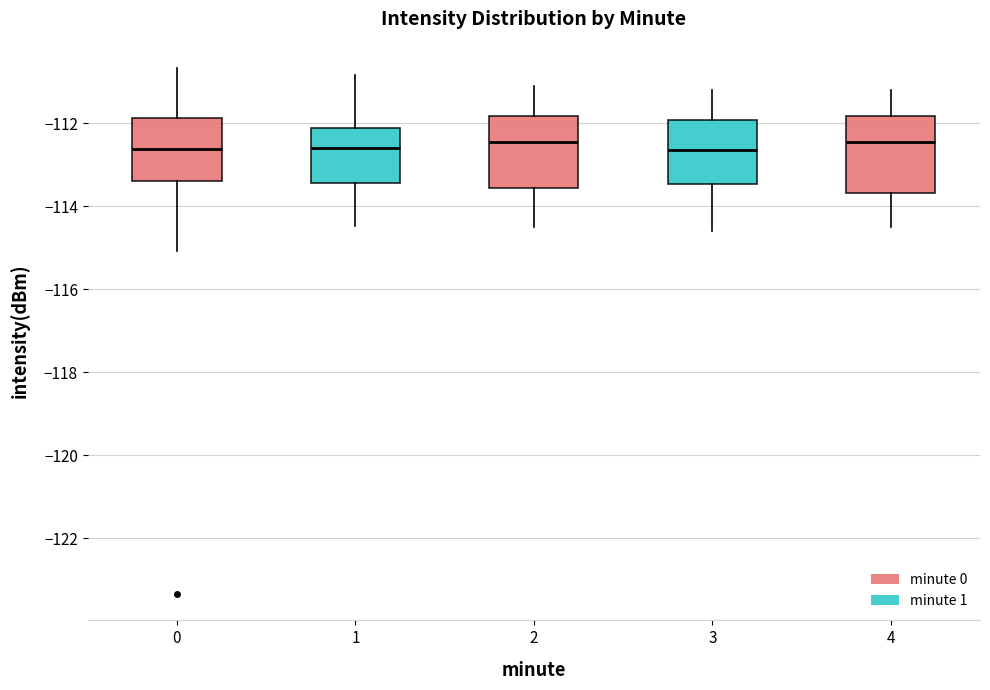

Reading left to right, read every box against the y-axis: the position of its median line, the range the box covers, and the ends of its whiskers. The values are not printed on the chart, so give them approximately, as read against the axis.

0: median -112.6, box -113.4 to -111.8, whiskers -115.0 to -110.6
1: median -112.6, box -113.4 to -112.2, whiskers -114.4 to -110.8
2: median -112.4, box -113.6 to -111.8, whiskers -114.4 to -111.0
3: median -112.6, box -113.4 to -112.0, whiskers -114.6 to -111.2
4: median -112.4, box -113.6 to -111.8, whiskers -114.4 to -111.2